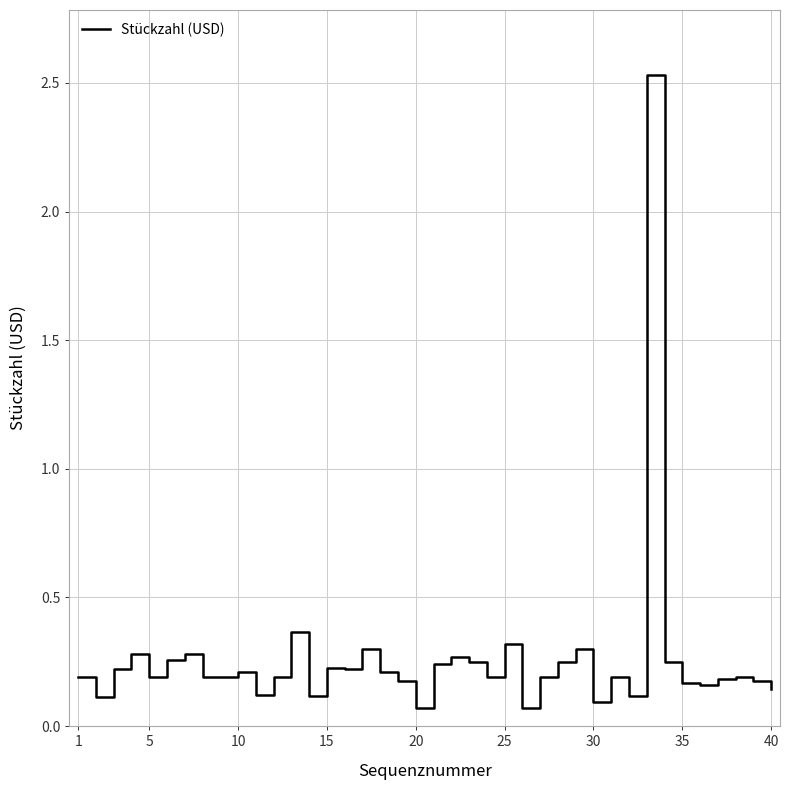

True or false: the data shows 0.1 at 25.

False